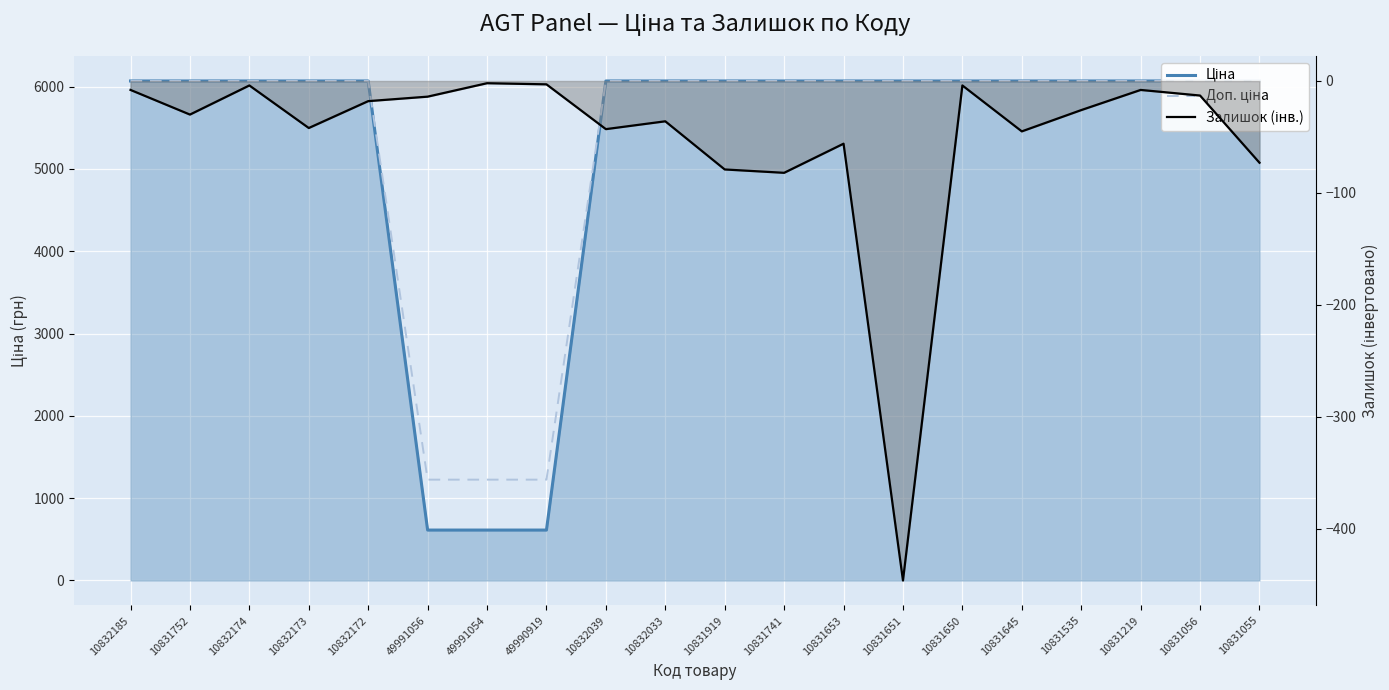

Does the chart display data point markers on the line(s)?

No